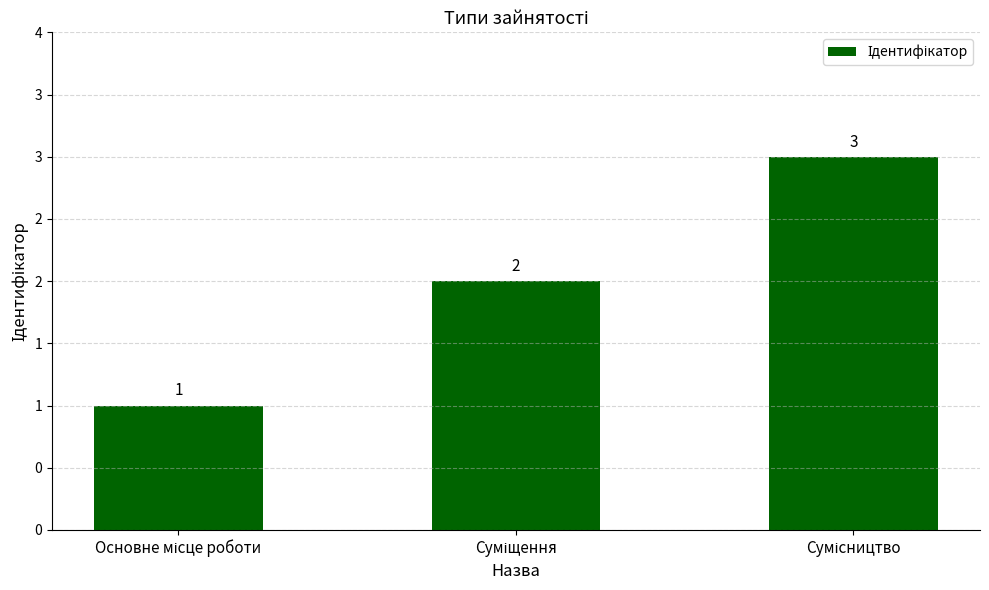

Are the bars horizontal?

No